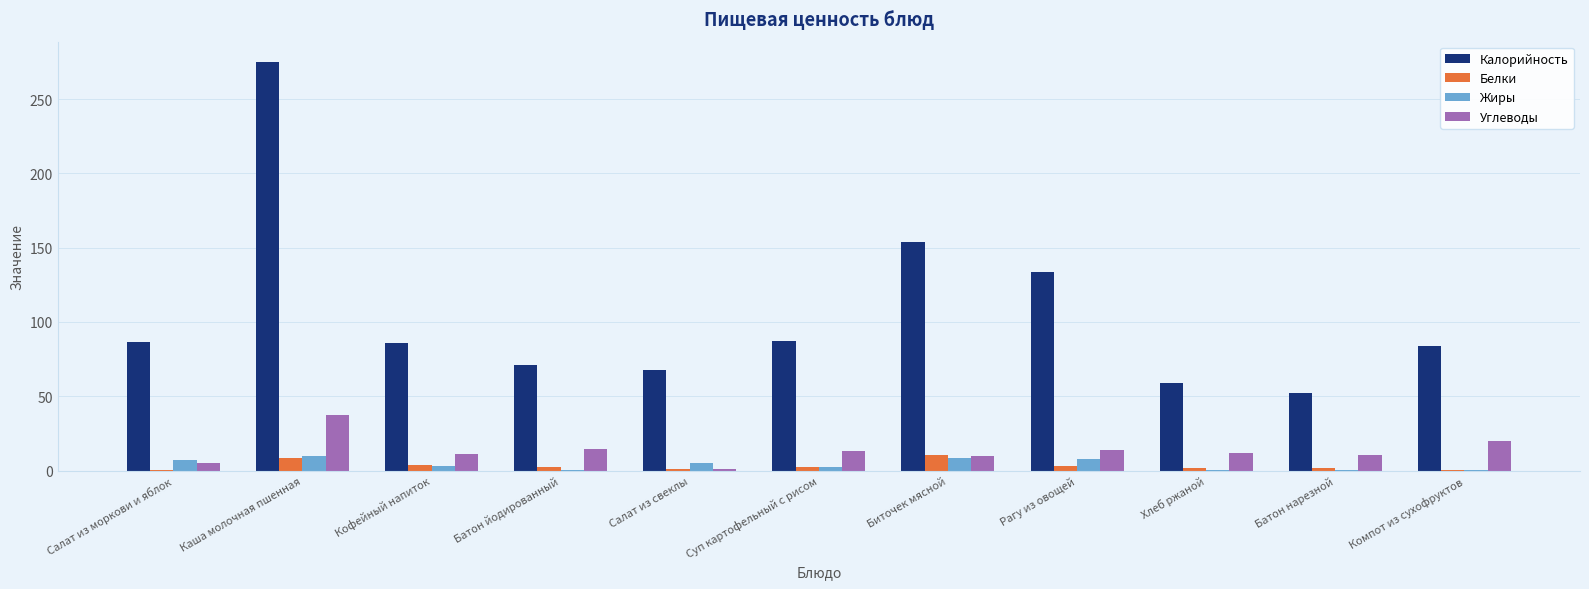

Which series has the largest total across all categories?

Калорийность